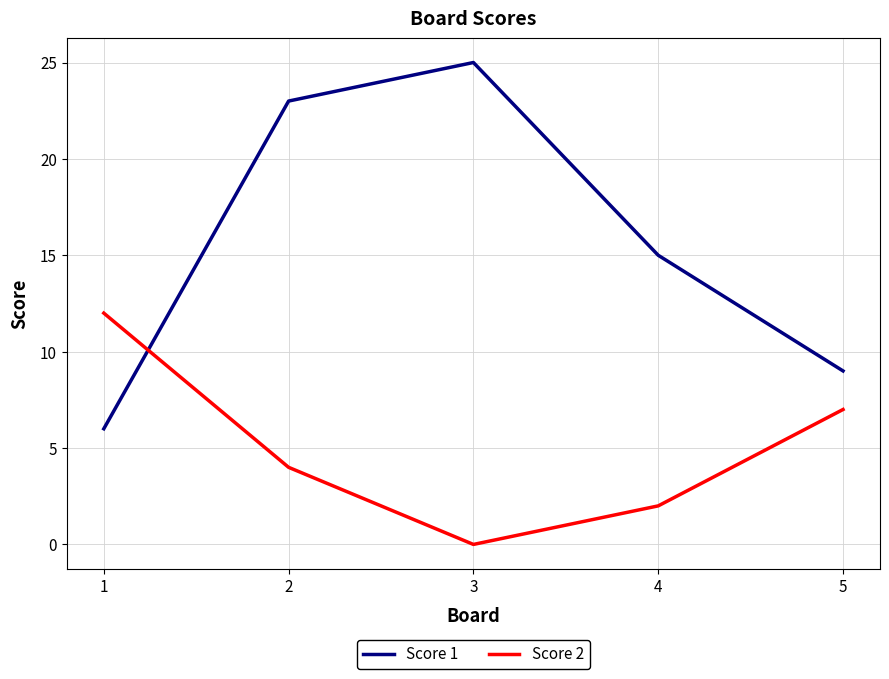

Reading left to right, transcribe all the data shown in this chart.

Score 1: 6	23	25	15	9
Score 2: 12	4	0	2	7